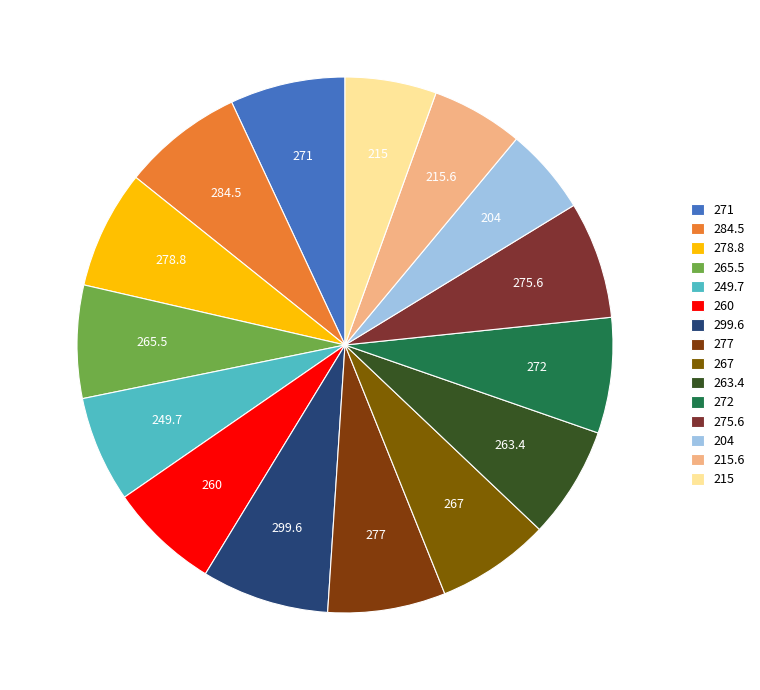

The 265.5 slice represents 16% of the pie. True or false?

False